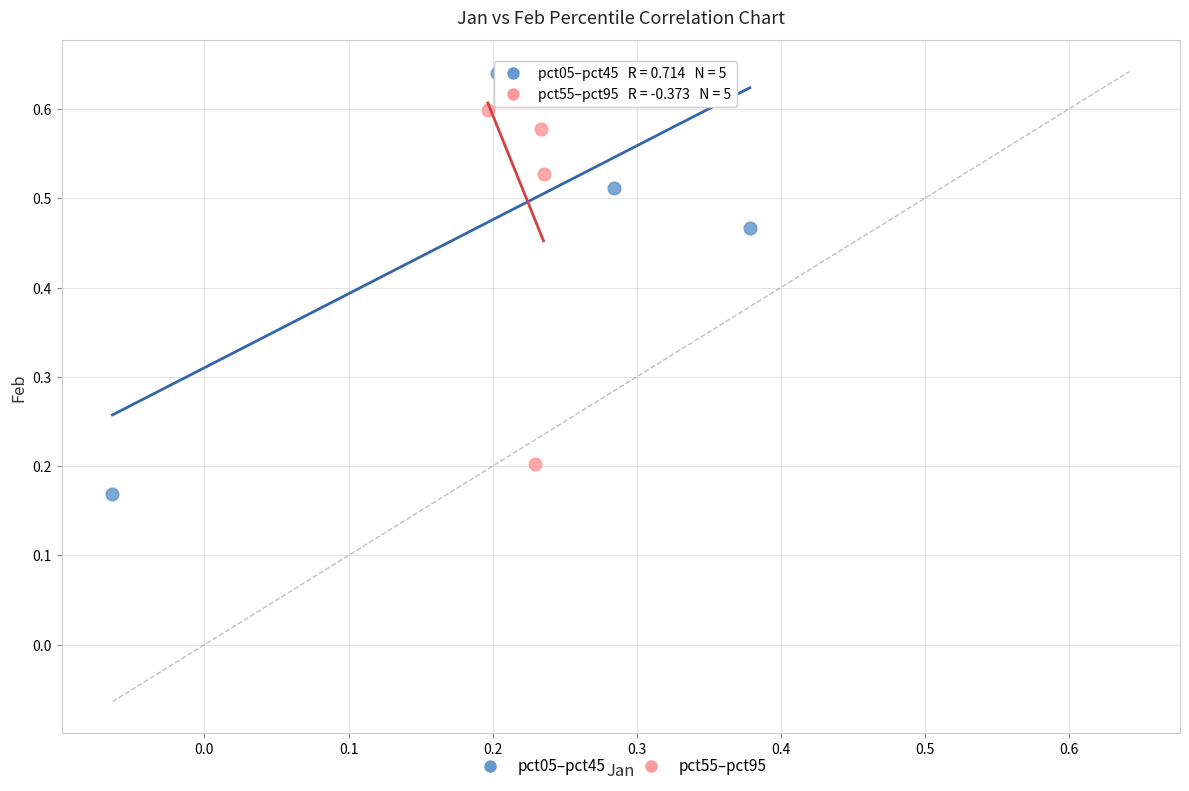

Which series contains the lowest Y value?

pct05–pct45